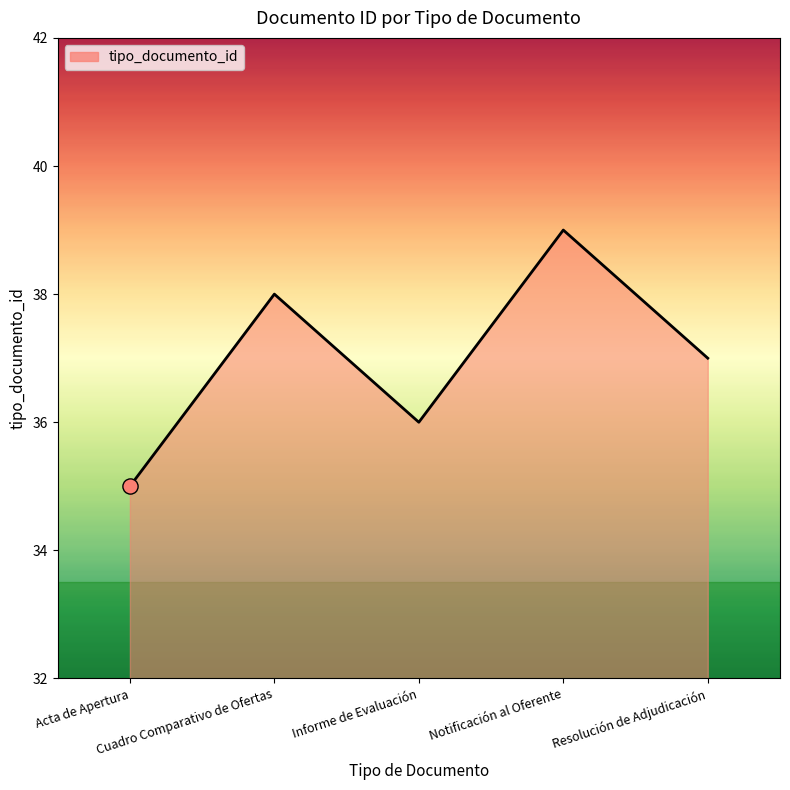

Approximately how many times larger is the value at Resolución de Adjudicación compared to Informe de Evaluación?

1.0